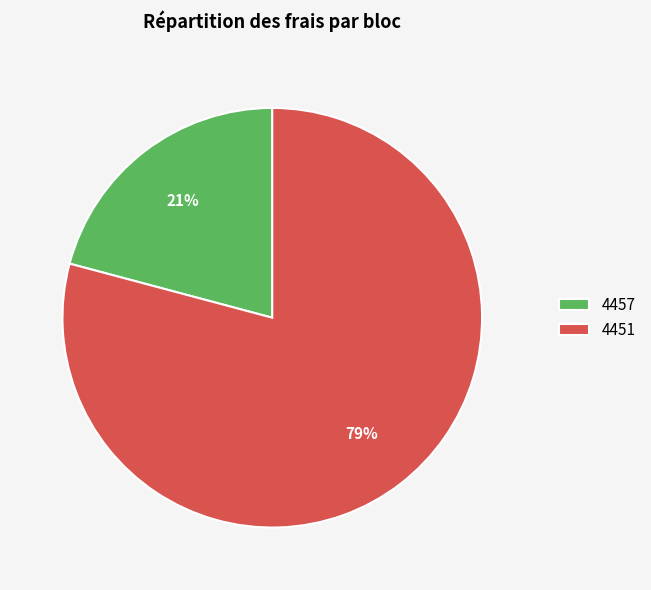

To the nearest percent, what is the difference between the 4457 and 4451 slice percentages?

58%